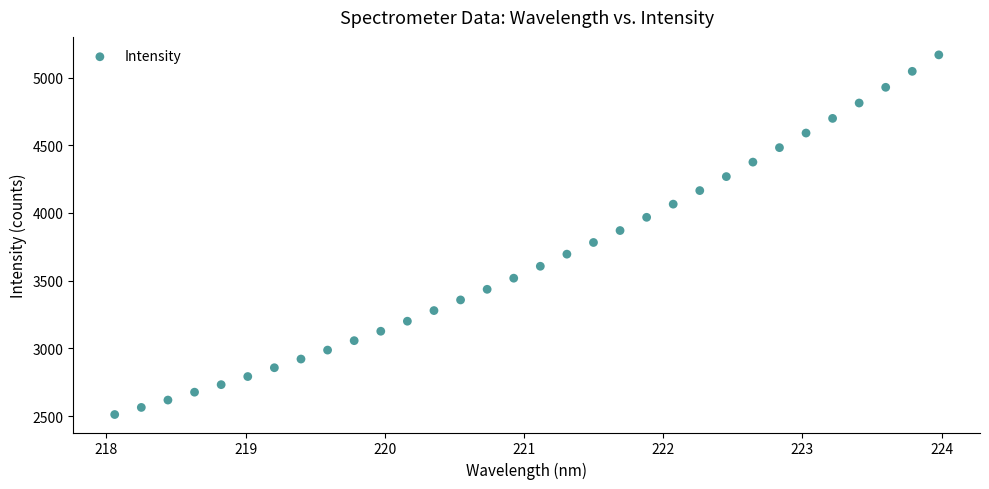

What is the range of Y values (max minus min)?

2656.2